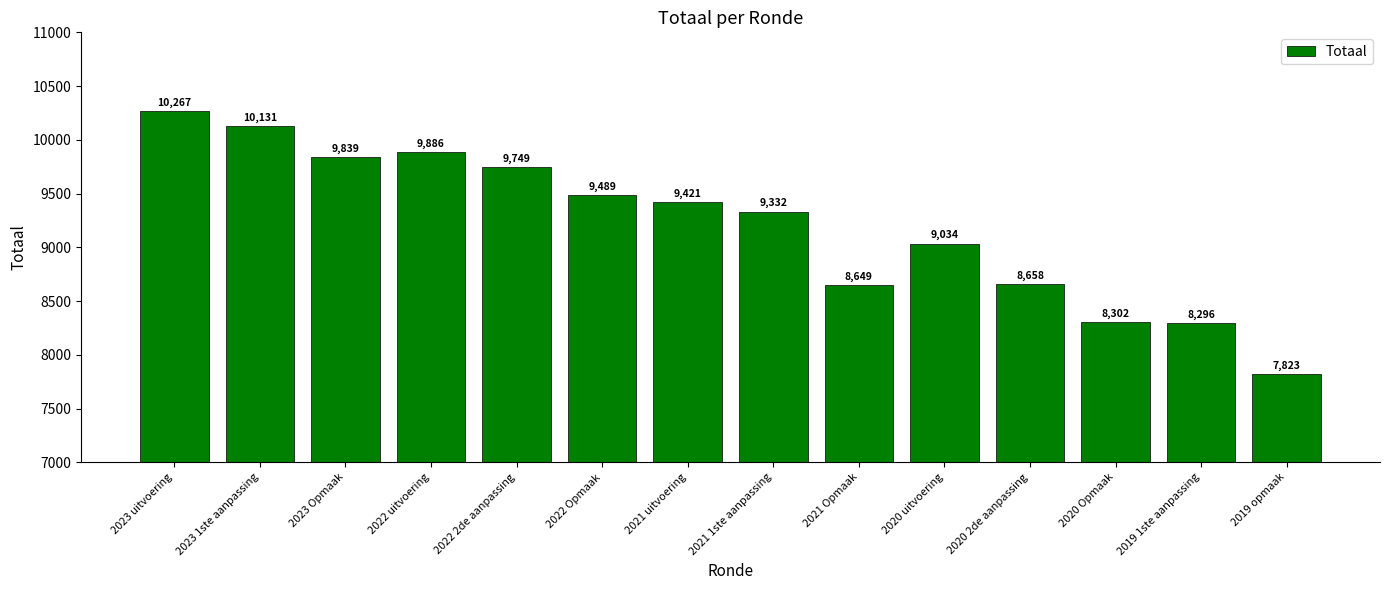

What is the value of the 9th bar from the left?

8649